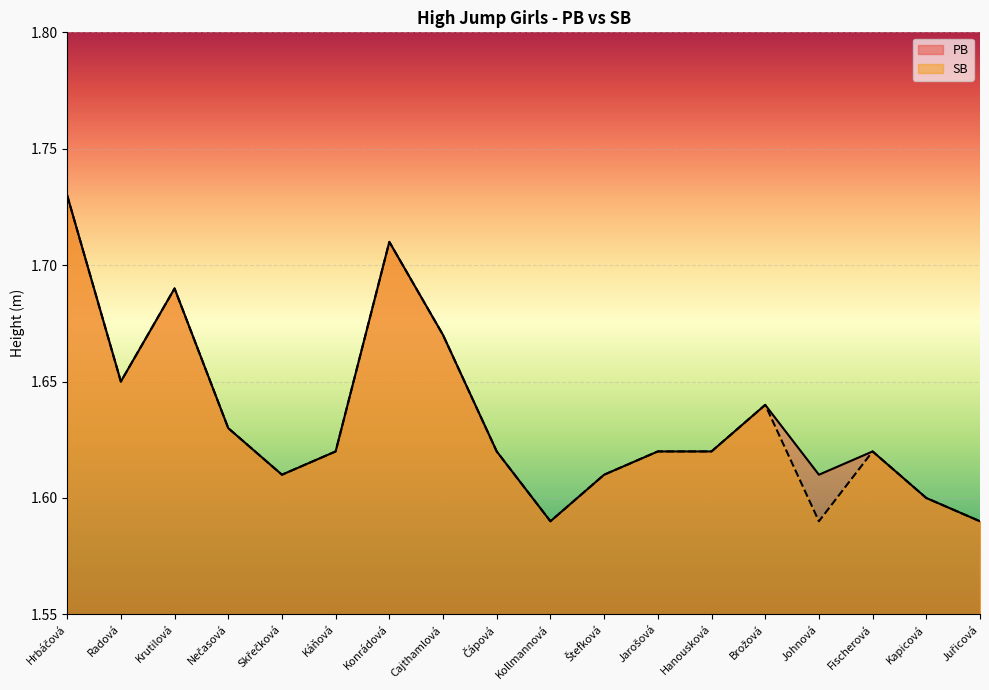

How many interior local peaks does the SB series have?

4